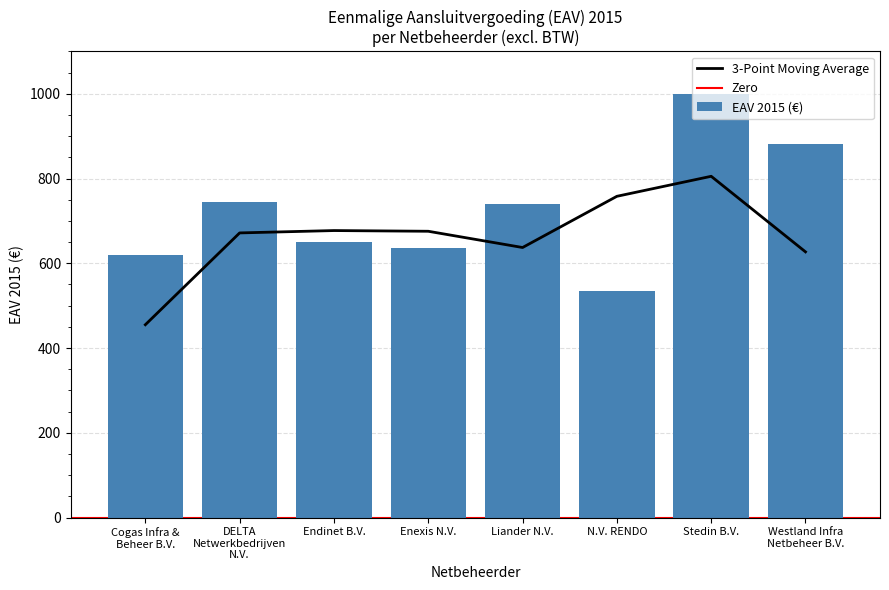

Reading left to right, what are all the values shown in this chart?

Cogas Infra &
Beheer B.V.=620.0	DELTA
Netwerkbedrijven
N.V.=745.0	Endinet B.V.=650.0	Enexis N.V.=636.7	Liander N.V.=740.0	N.V. RENDO=535.0	Stedin B.V.=999.2	Westland Infra
Netbeheer B.V.=881.7